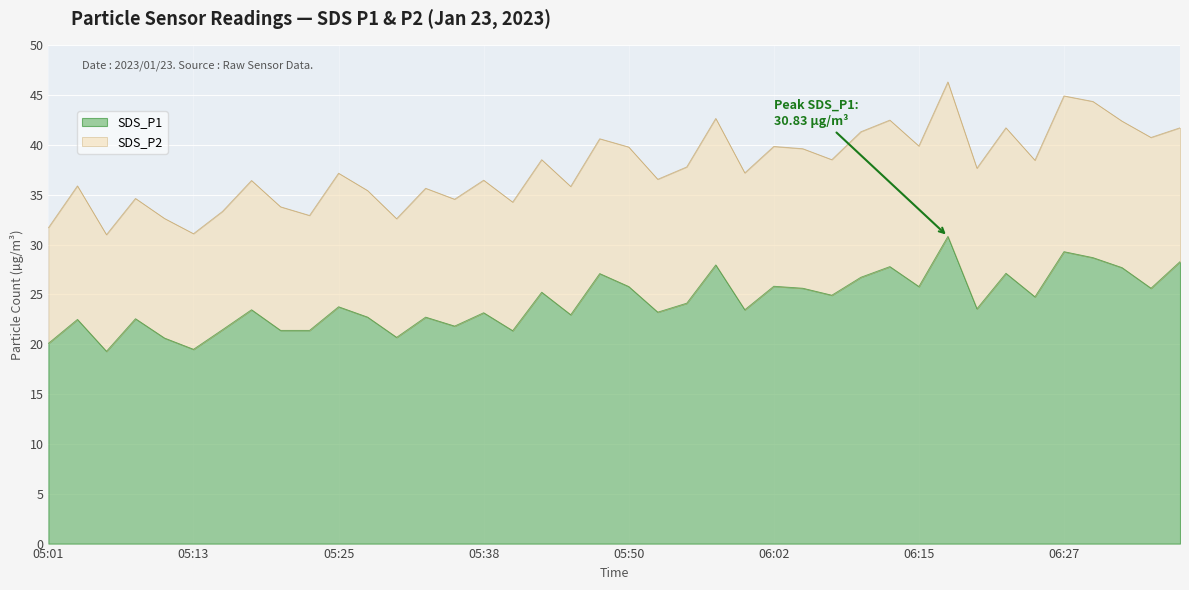

True or false: the data shows 31.7 at 05:38.

False